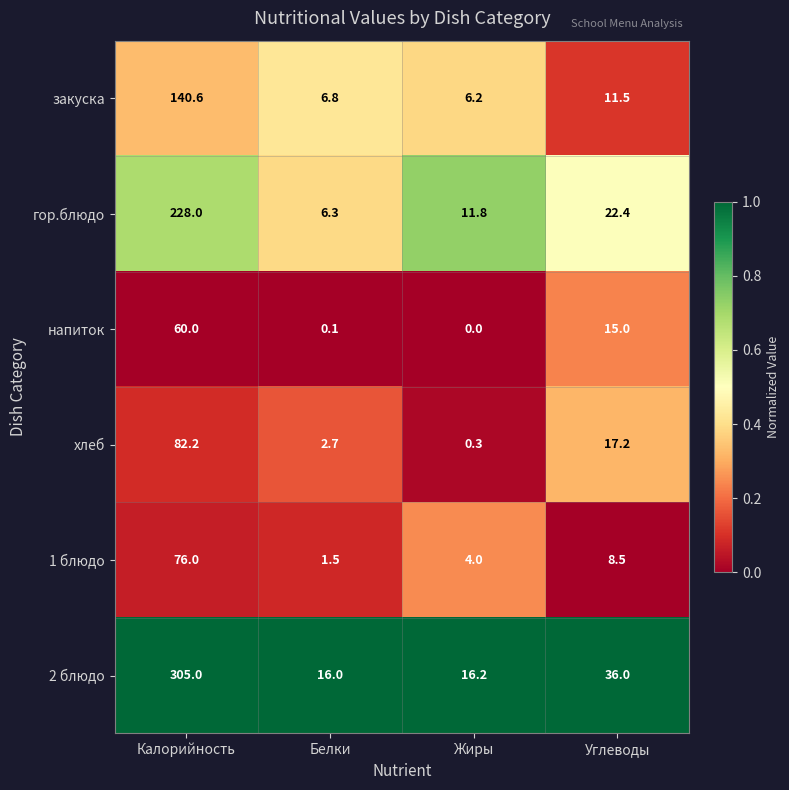

Which series has the widest spread of values?

2 блюдо